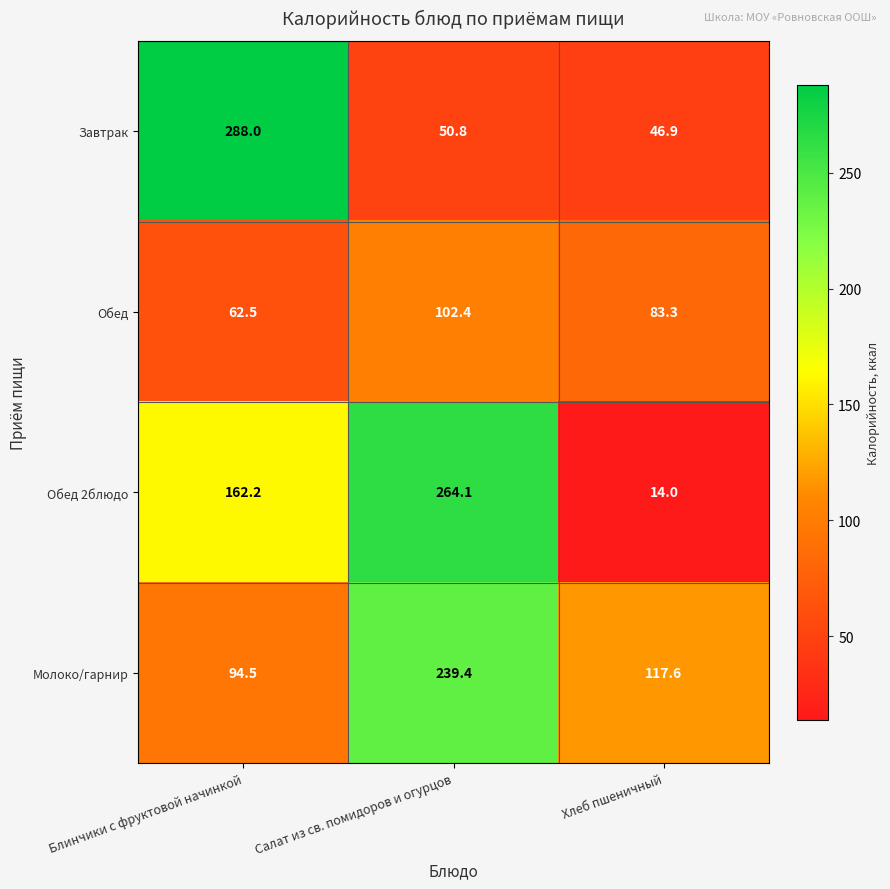

What is the difference between the second highest and minimum values in the Обед 2блюдо series?

148.2